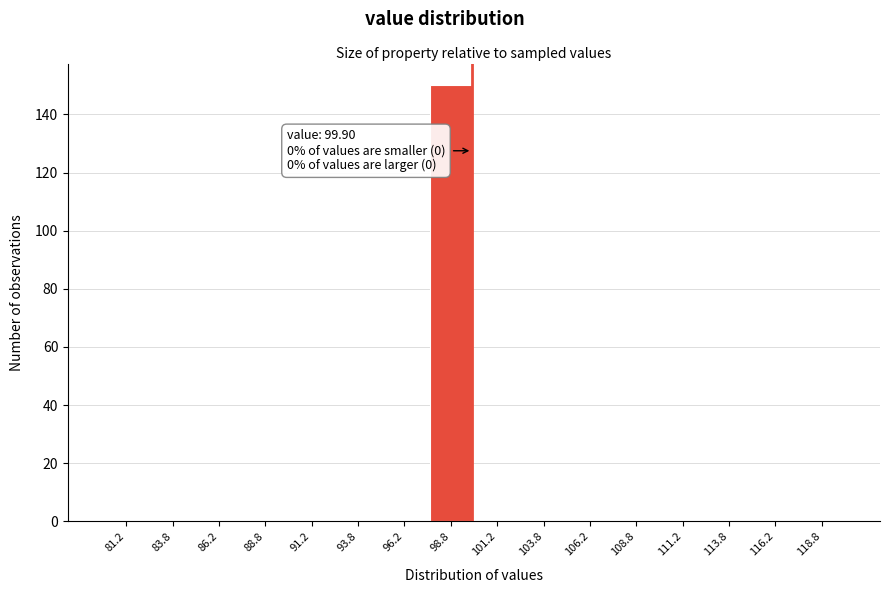

Over which range of the x-axis is the bar tallest?

97.5 to 100.0